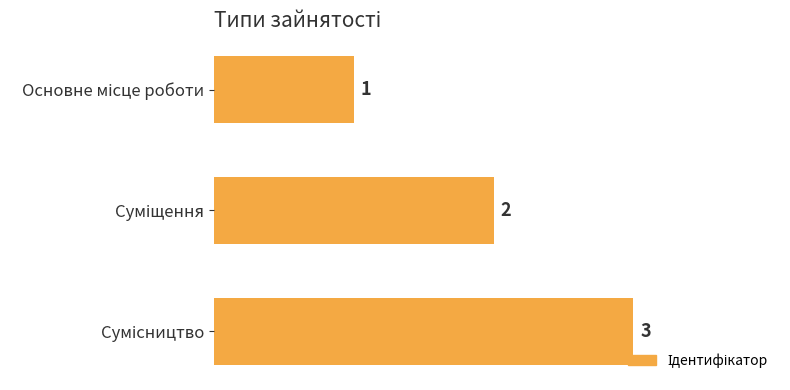

What is the sum of all values?

6